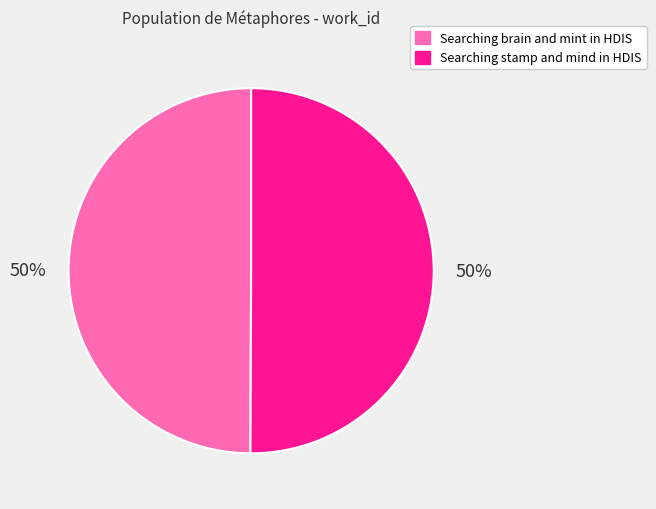

What percentage is the Searching brain and mint in HDIS slice, to the nearest percent?

50%